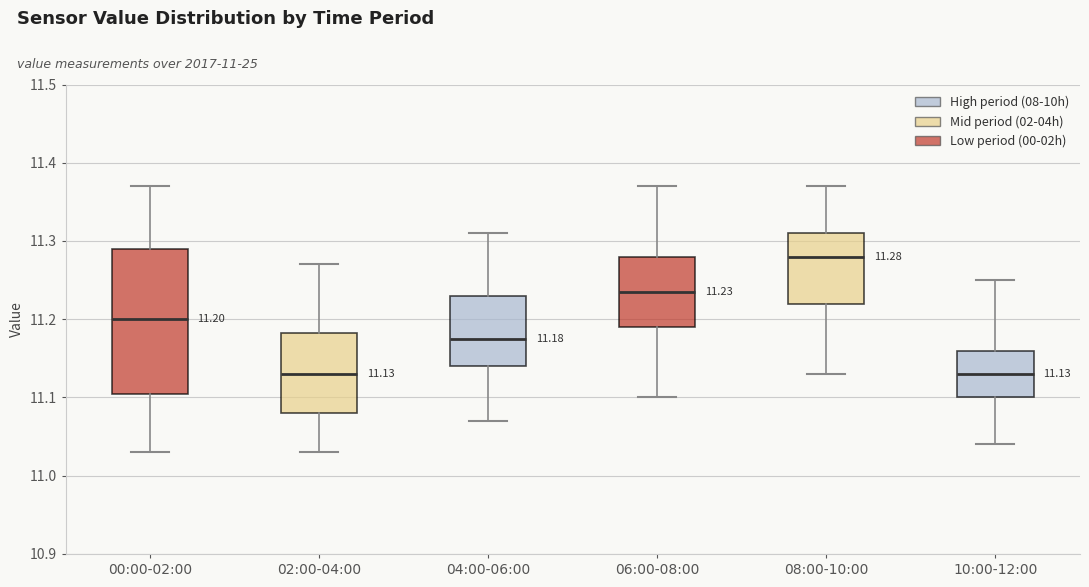

Comparing the boxes themselves (not the whiskers), which one is the tallest?

00:00-02:00